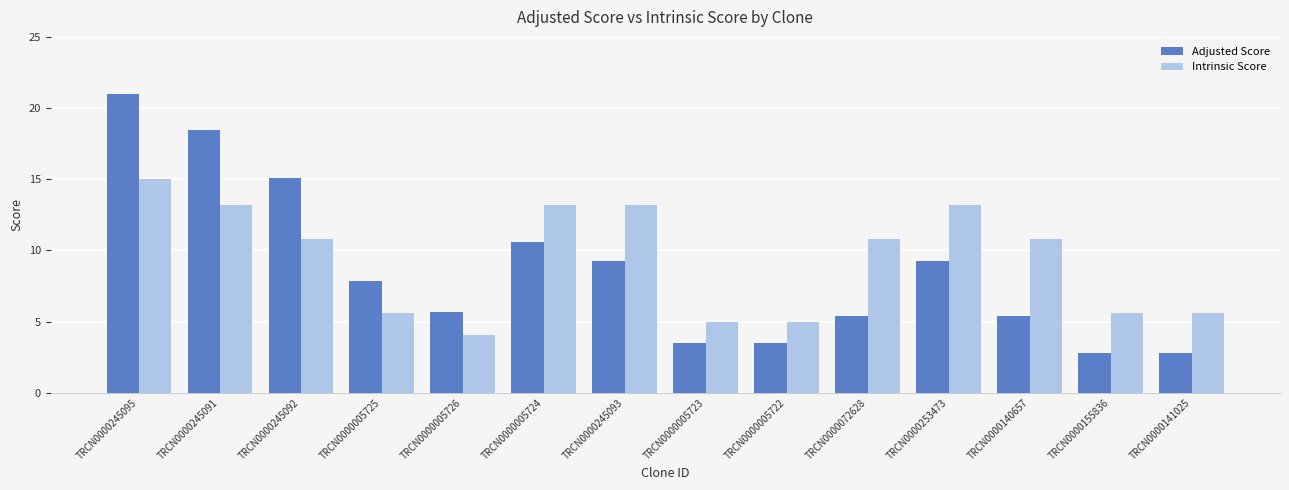

What is the total value across all series at TRCN0000245095?

36.0